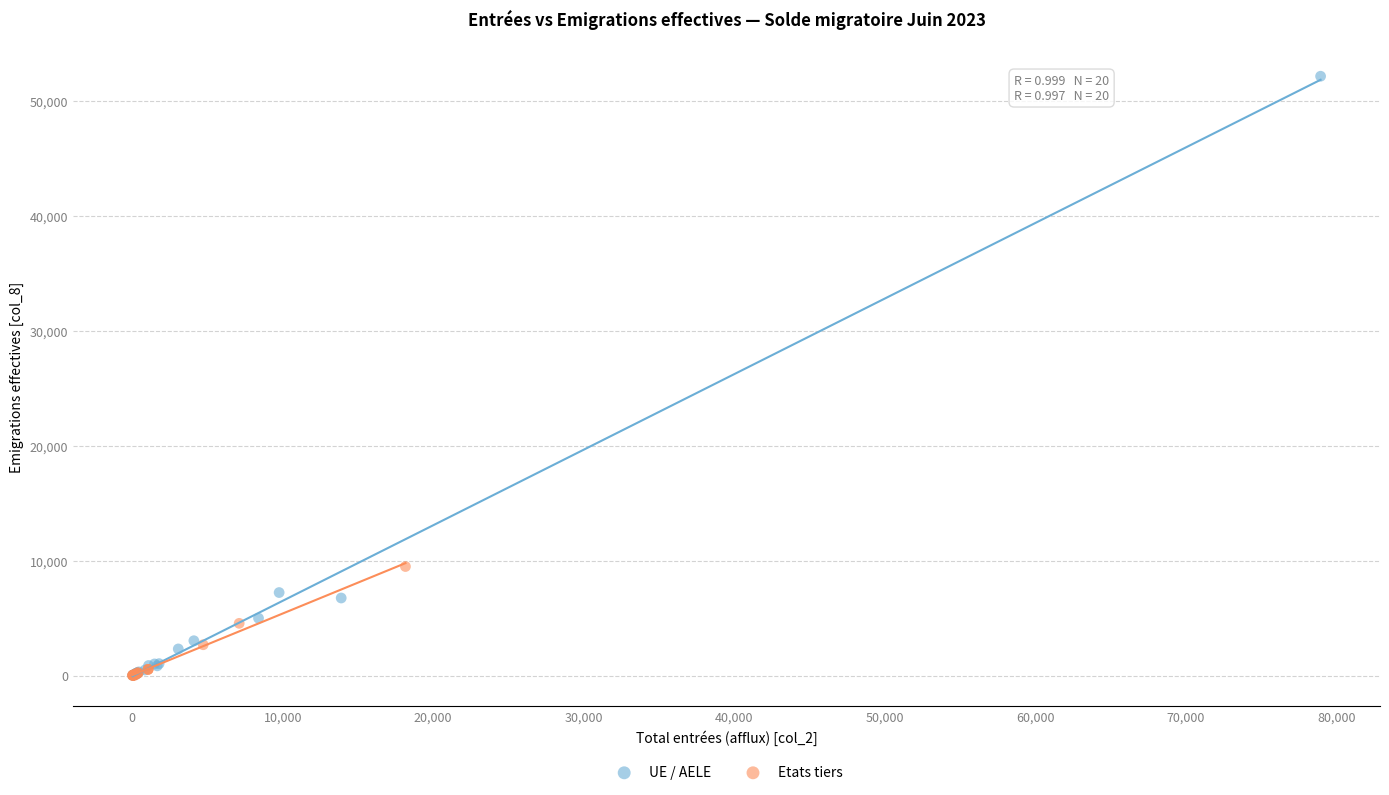

Which series contains the highest Y value?

UE / AELE